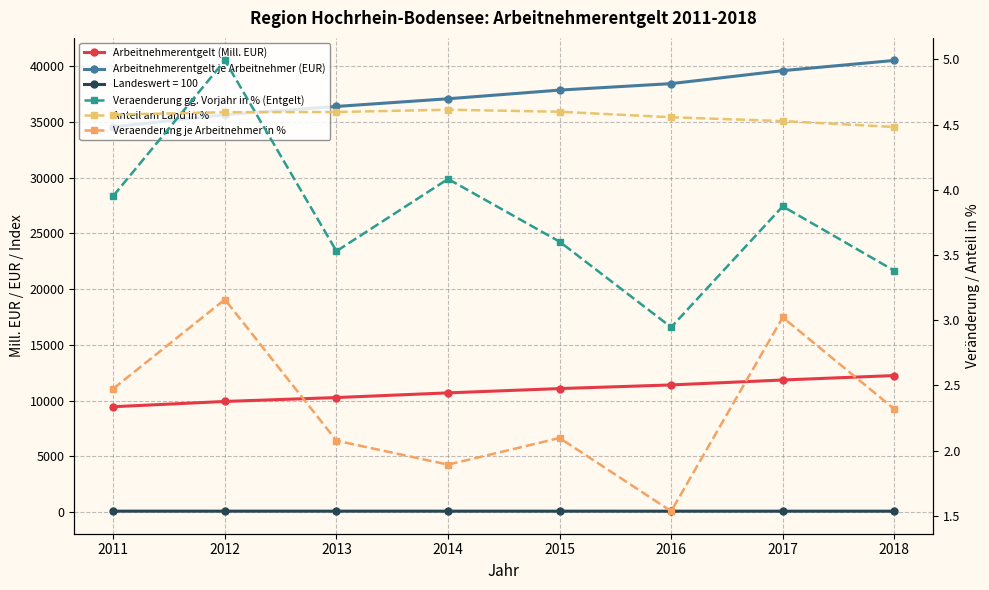

What is the total value across all series at 2012?

45582.9